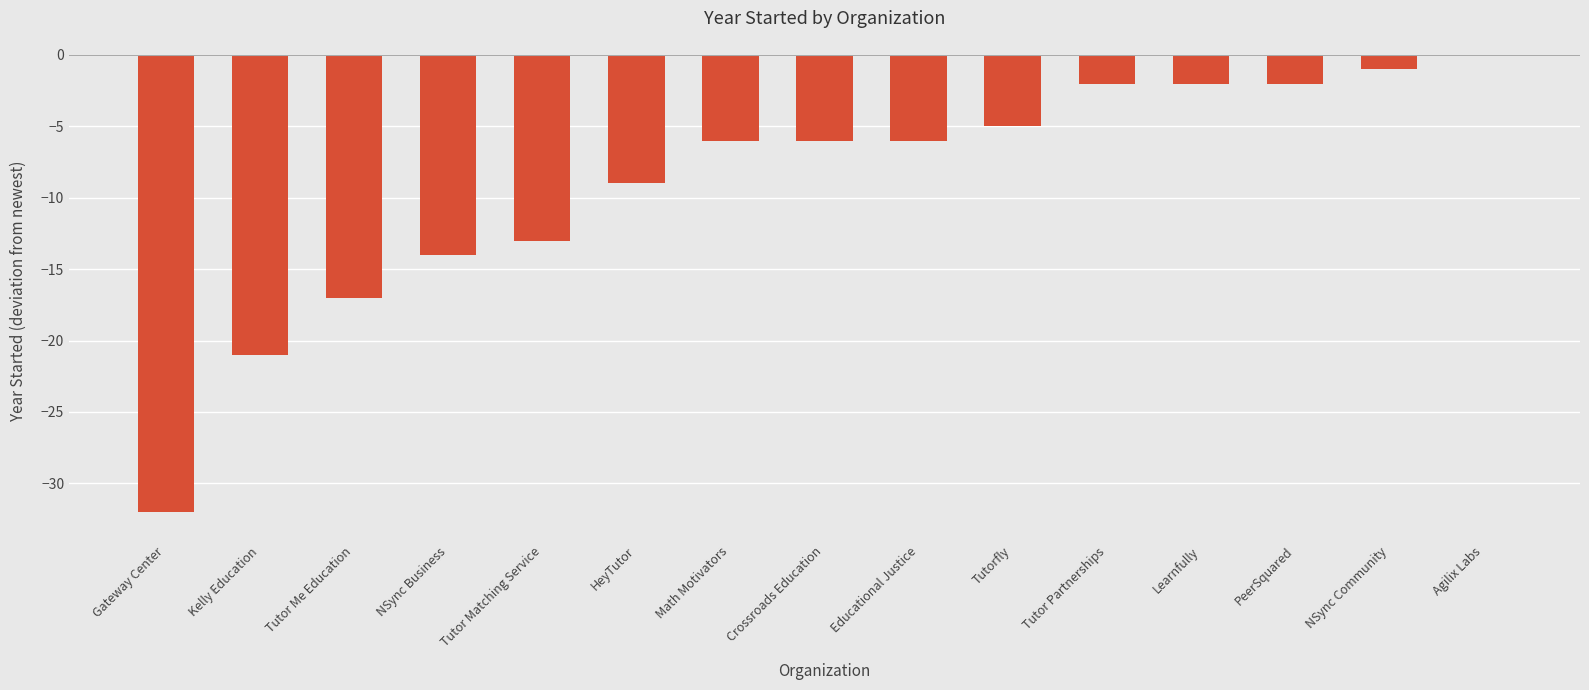

Is it true that the value at Tutorfly is -8?

False